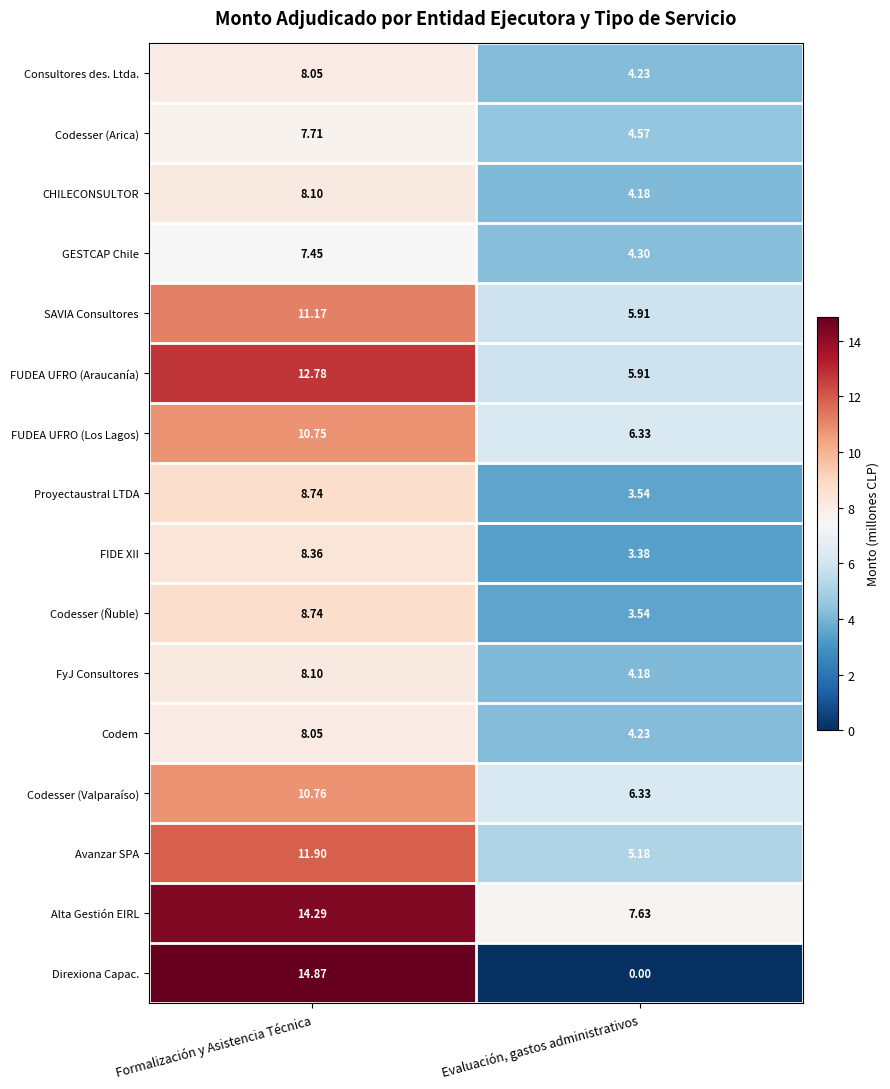

Which series has the largest range (max minus min)?

Direxiona Capac.